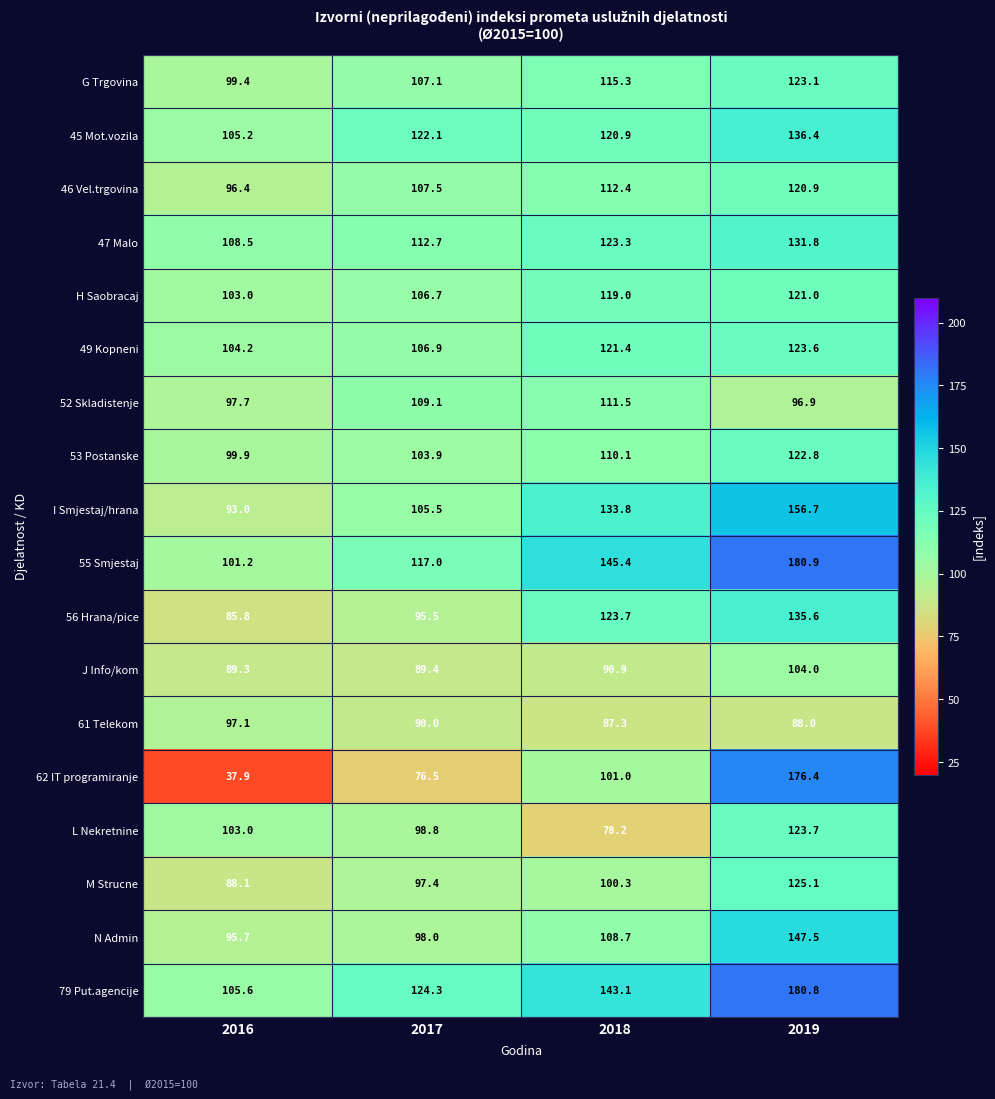

What is the lowest value of the 79 Put.agencije series?

105.6